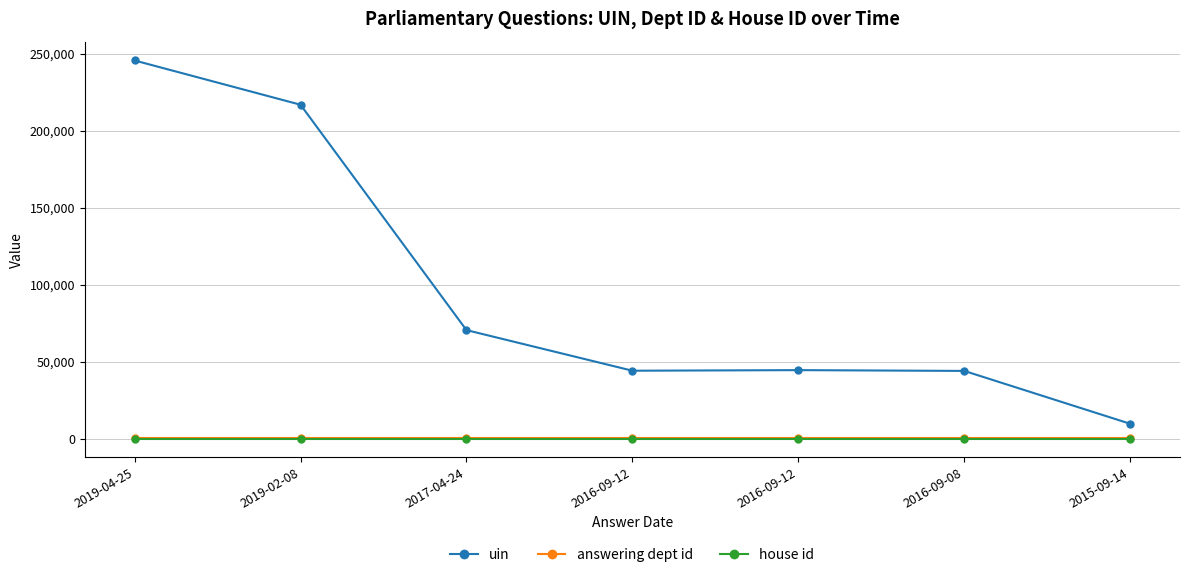

How many lines are shown in the chart?

3